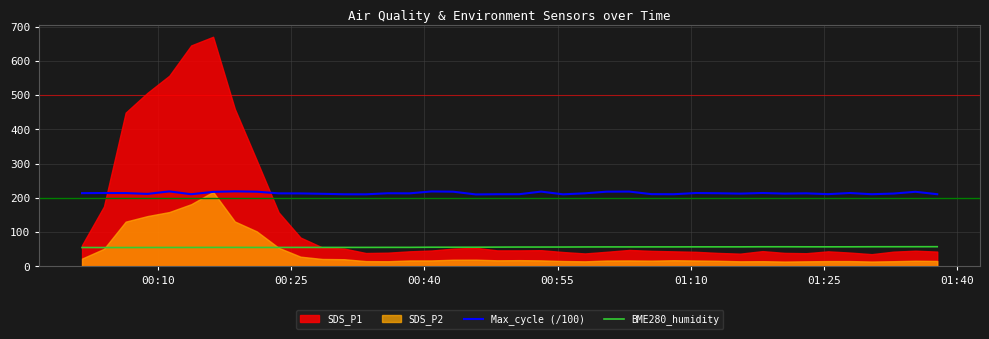

What is the highest value of the BME280_humidity series?

57.4